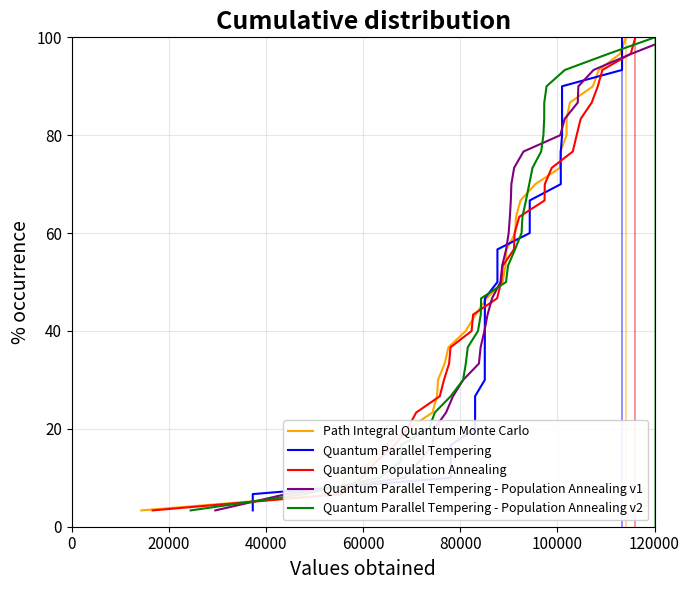

Is this an area chart (filled region under the line)?

No